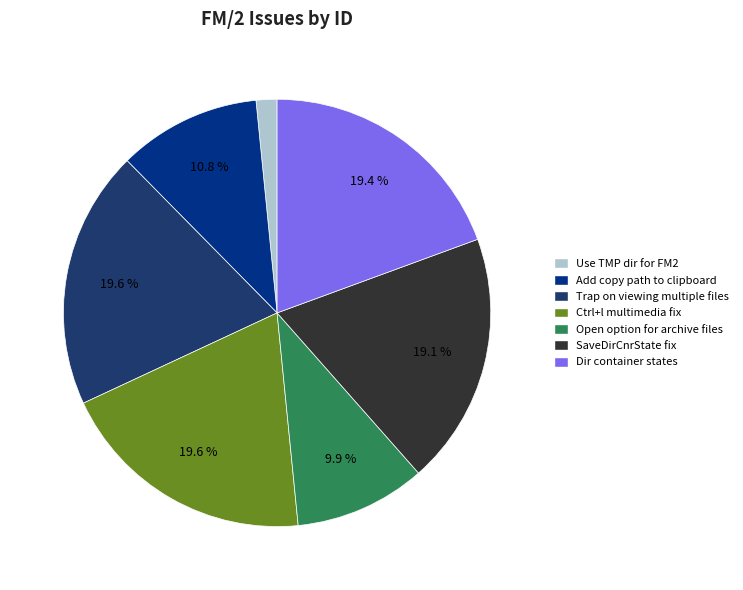

To the nearest percent, what is the difference between the largest and smallest slice percentages?

18%